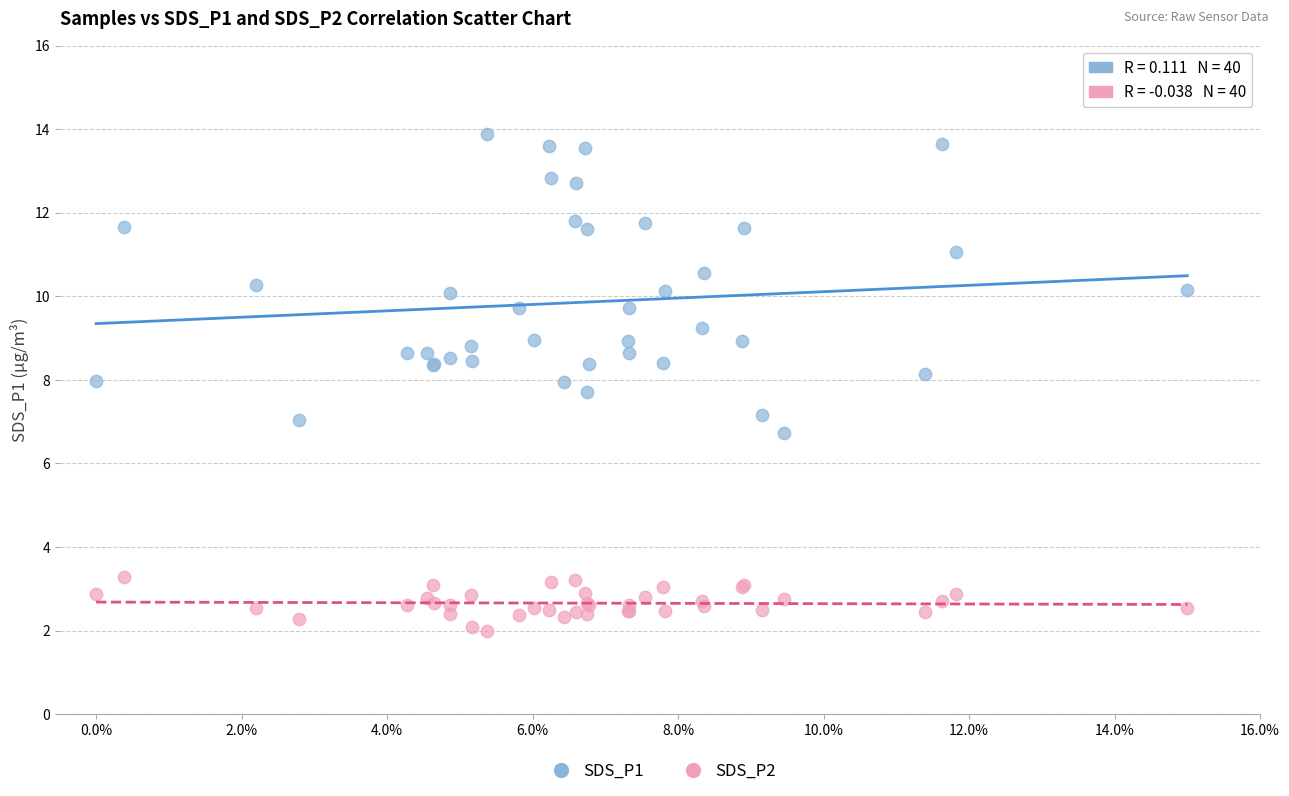

Which series has the widest spread of Y values?

SDS_P1